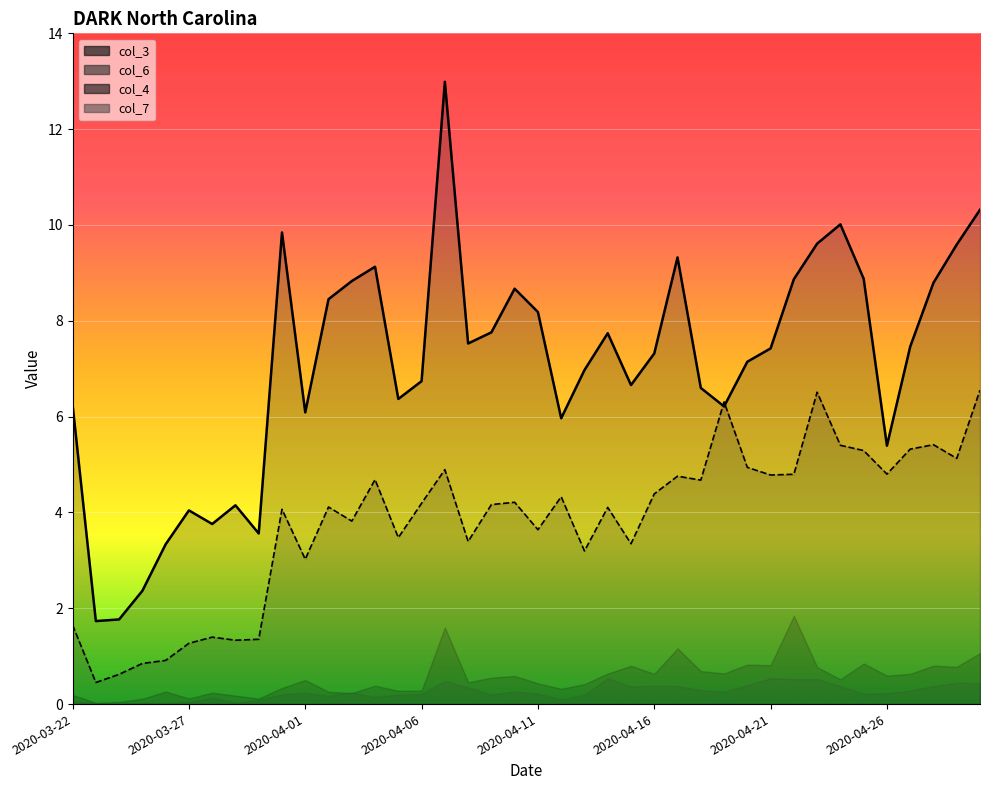

Which label corresponds to the smallest value in the chart?

2020-03-23